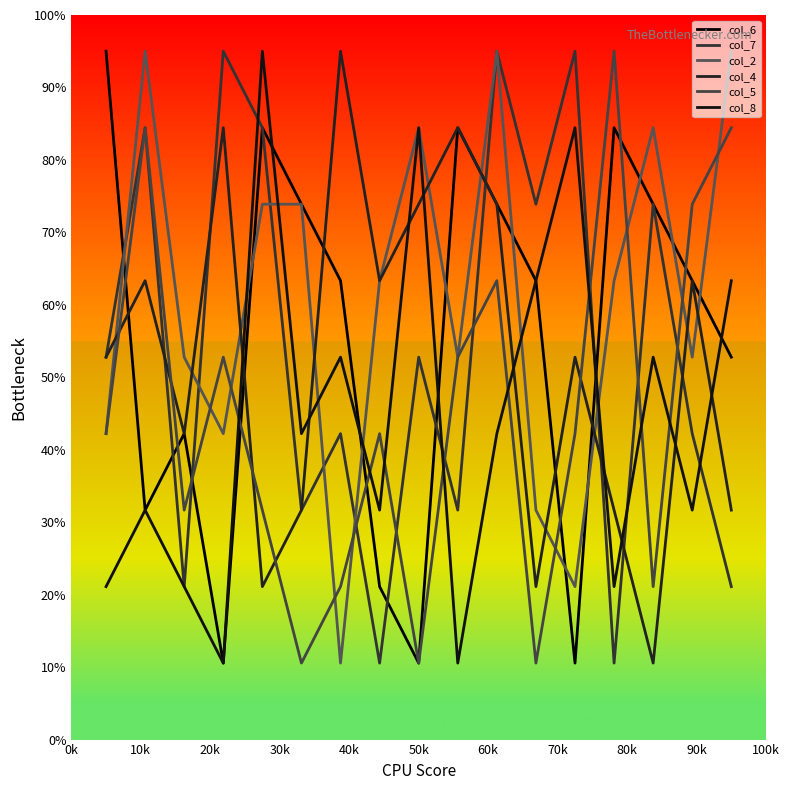

Does the chart display data point markers on the line(s)?

No